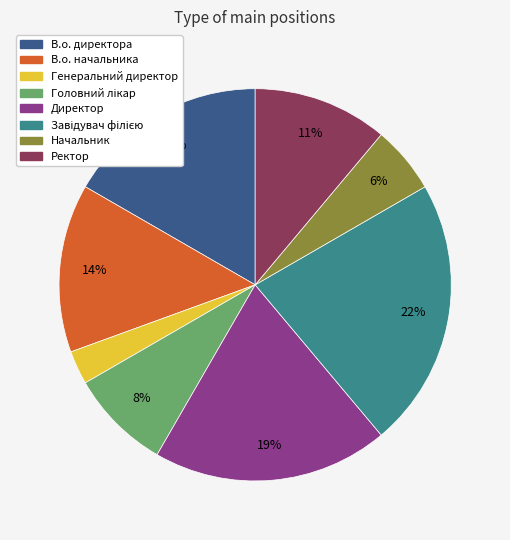

Is Ректор the majority of the pie?

No